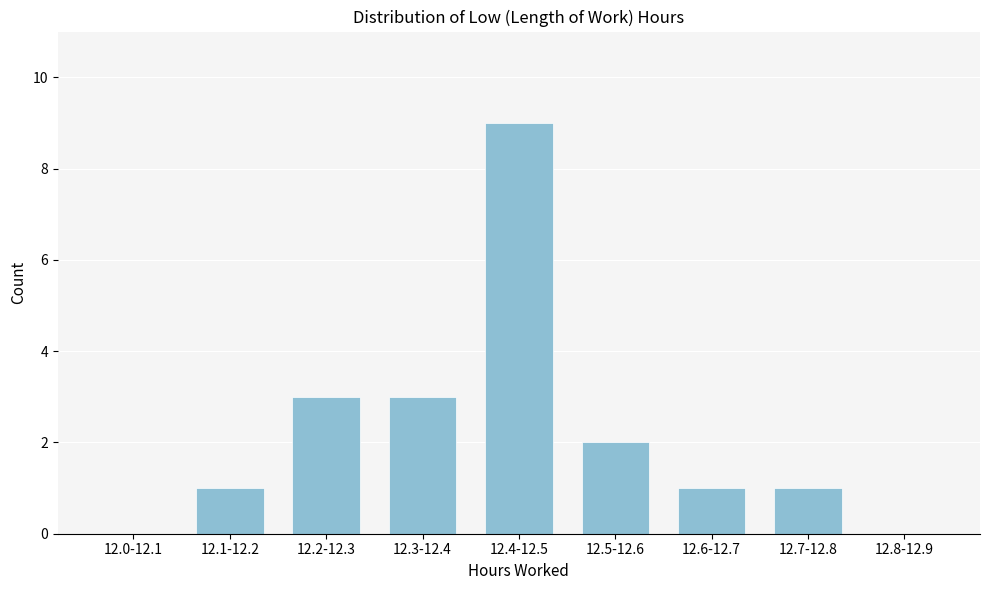

Reading left to right, extract all data points from this chart.

12.0-12.1=0	12.1-12.2=1	12.2-12.3=3	12.3-12.4=3	12.4-12.5=9	12.5-12.6=2	12.6-12.7=1	12.7-12.8=1	12.8-12.9=0